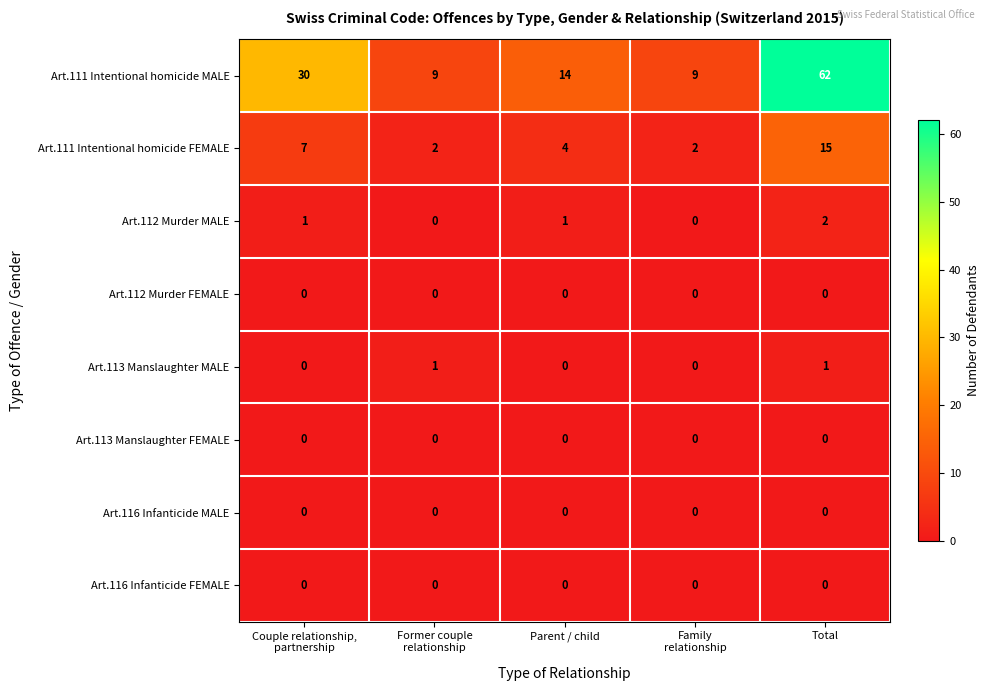

The Art.112 Murder MALE series shows 2 at Total. True or false?

True